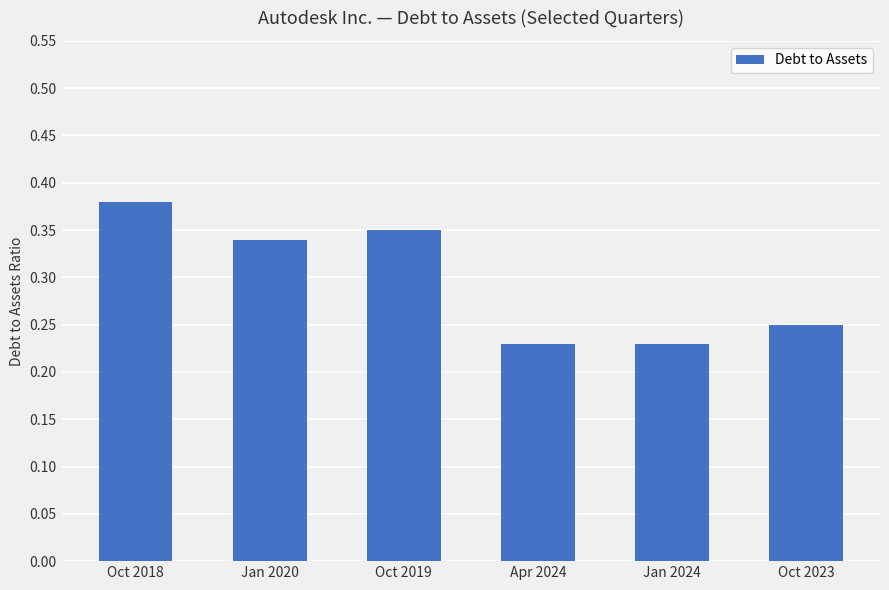

Which has a higher value, Oct 2019 or Jan 2024?

Oct 2019